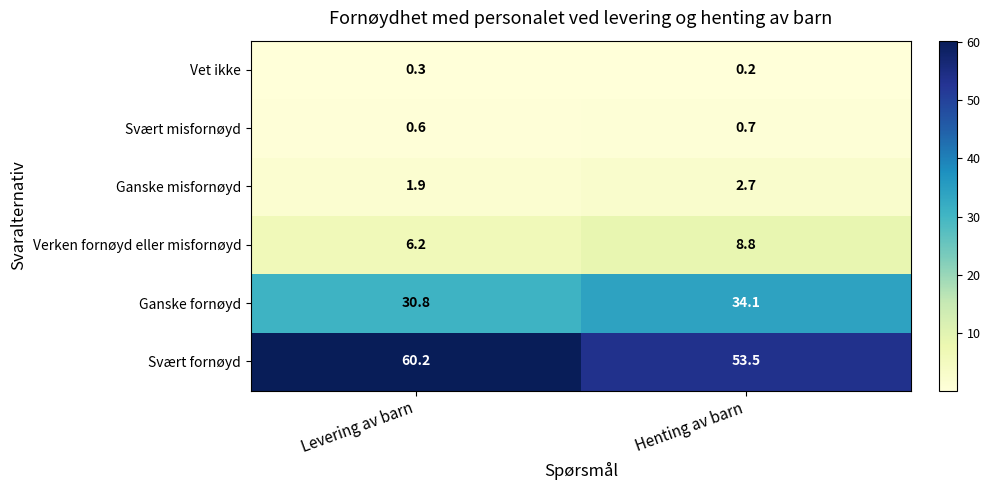

At which label is Svært misfornøyd closest to 0?

Levering av barn